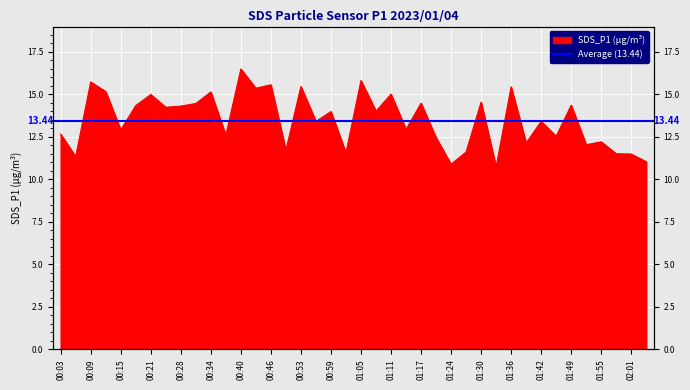

Is it true that the value at 00:21 is 10.4?

False